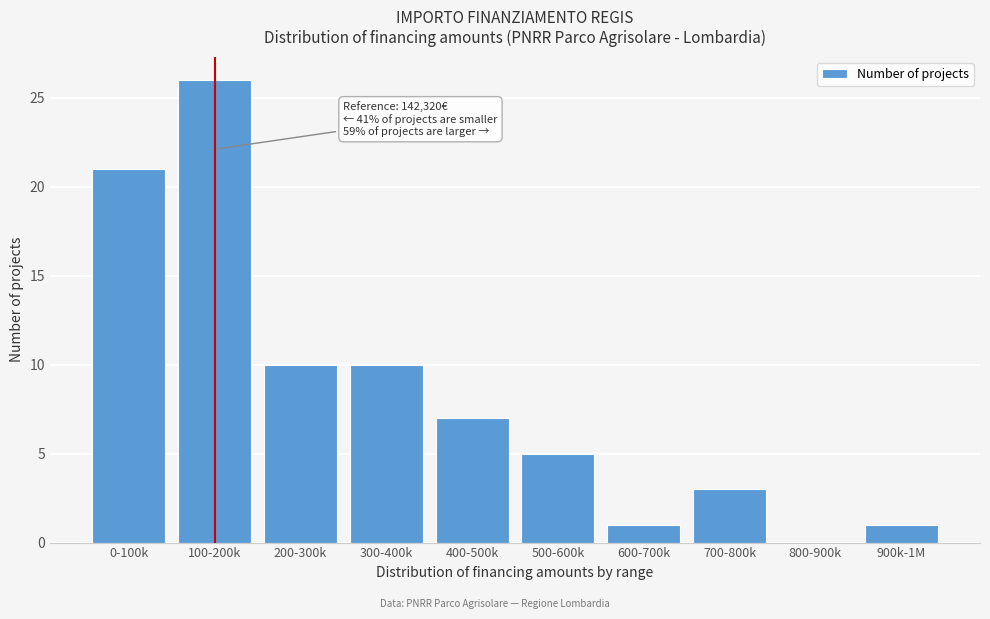

Reading left to right, what are all the values shown in this chart?

0-100k=21	100-200k=26	200-300k=10	300-400k=10	400-500k=7	500-600k=5	600-700k=1	700-800k=3	800-900k=0	900k-1M=1